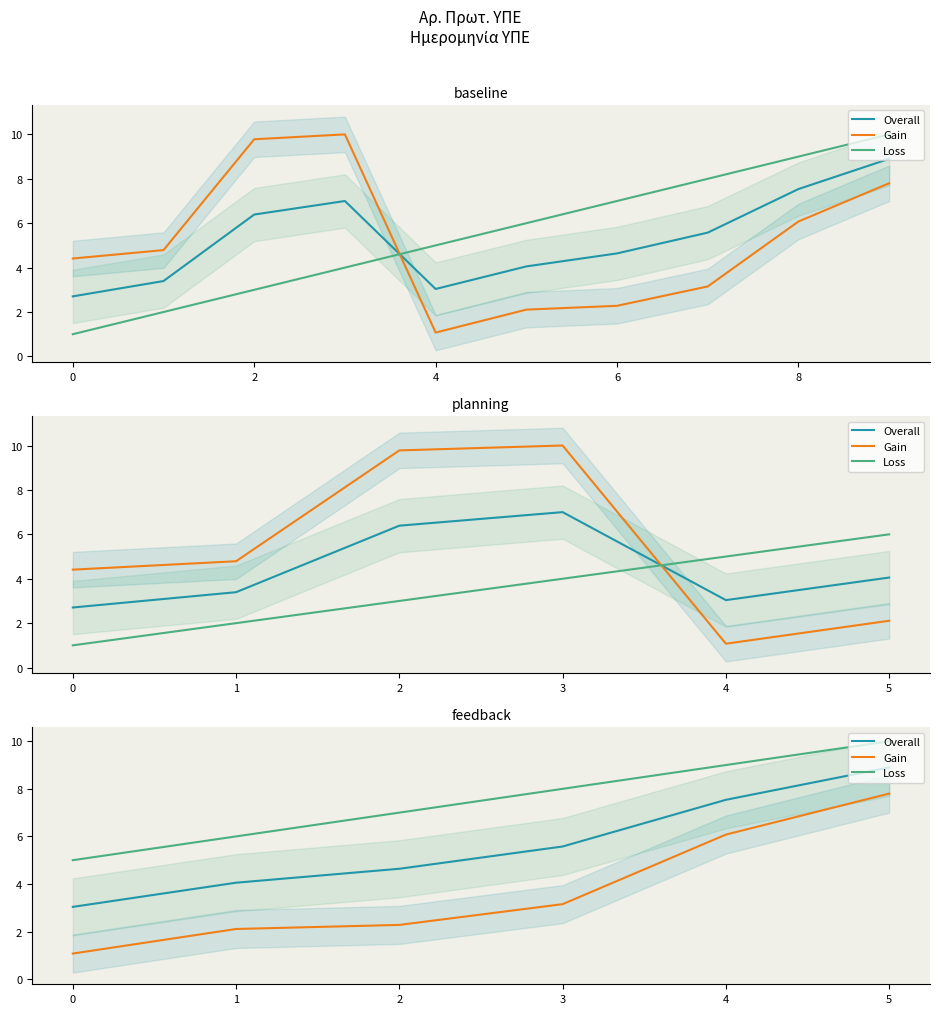

What is the average value of the Loss series?

7.5